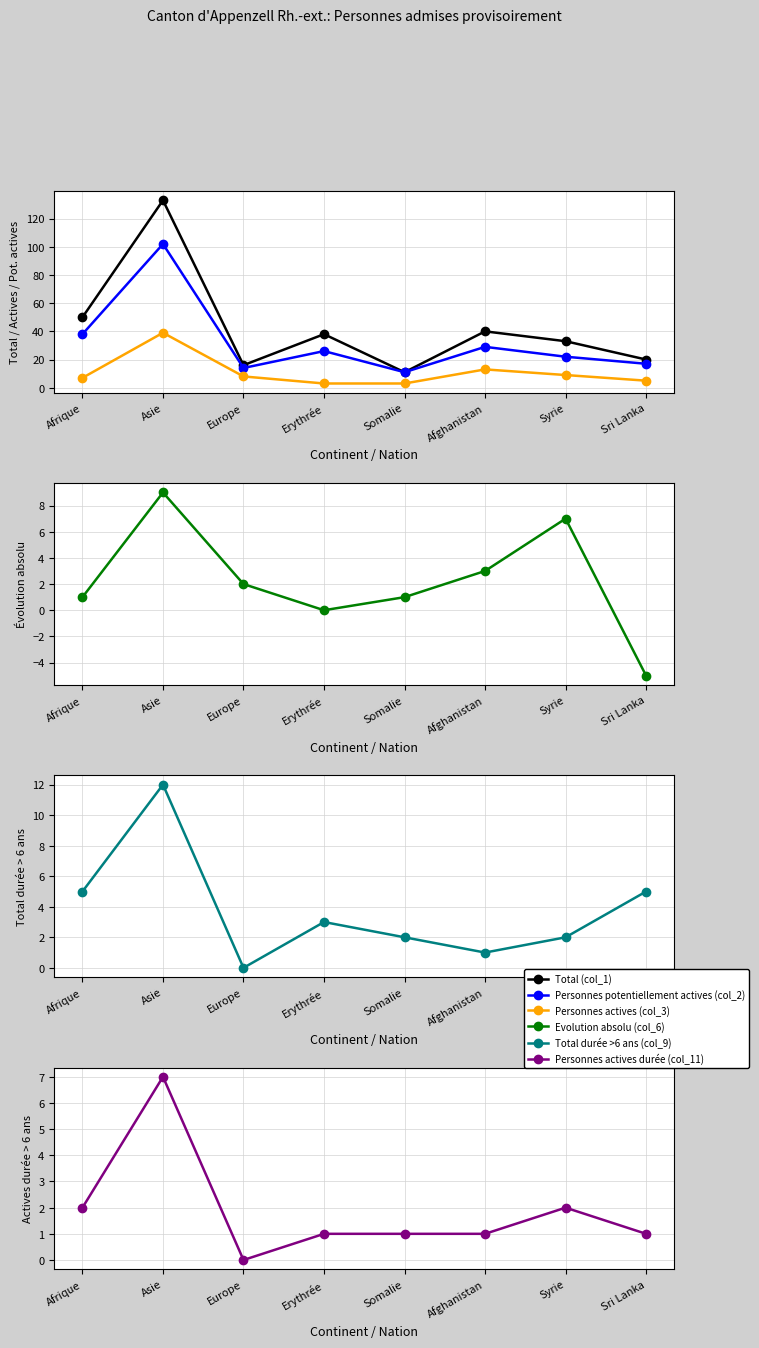

Which category has the highest value across all series?

Asie